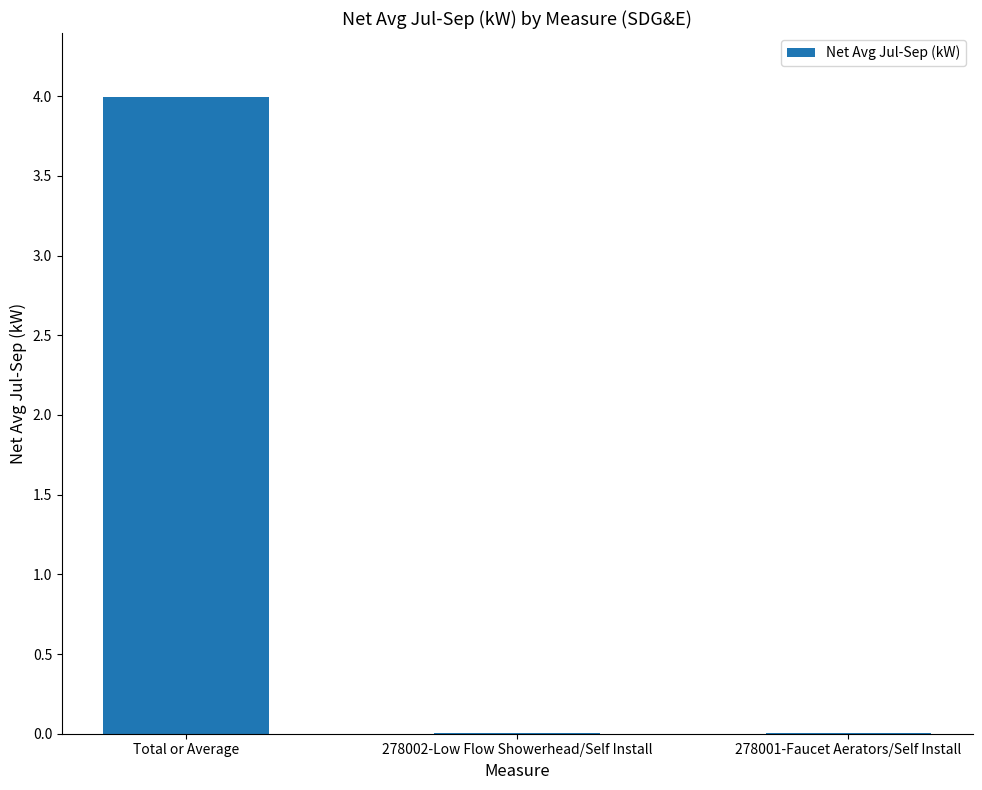

What is the average value?

1.3